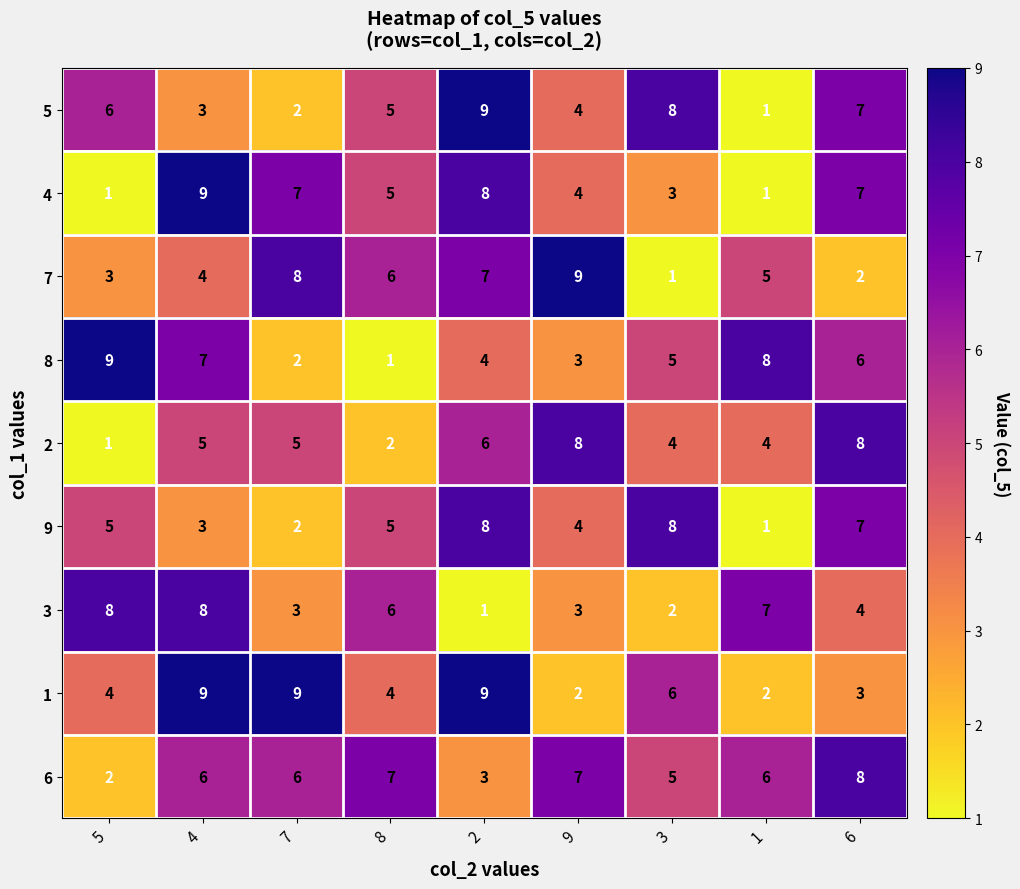

Which category has the lowest value in the 6 series?

5